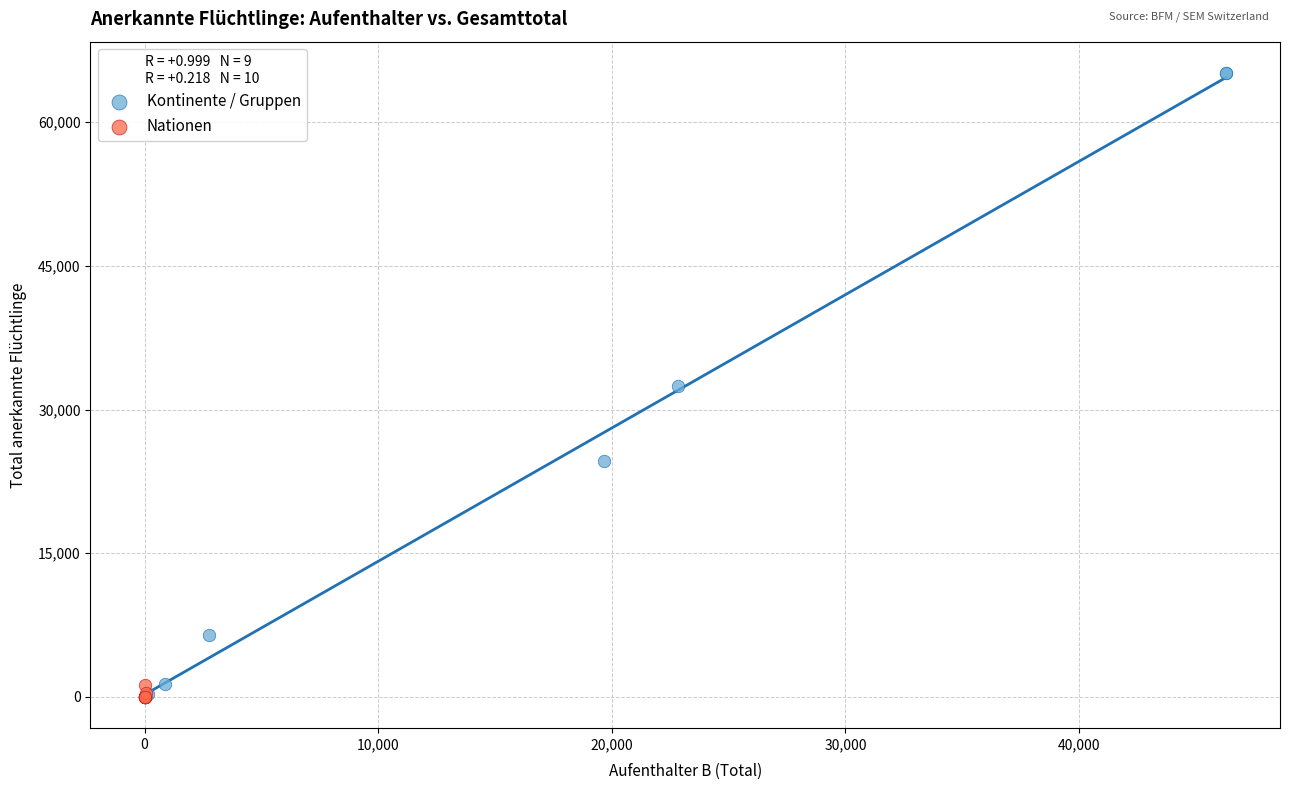

Which series reaches the maximum Y coordinate?

Kontinente / Gruppen